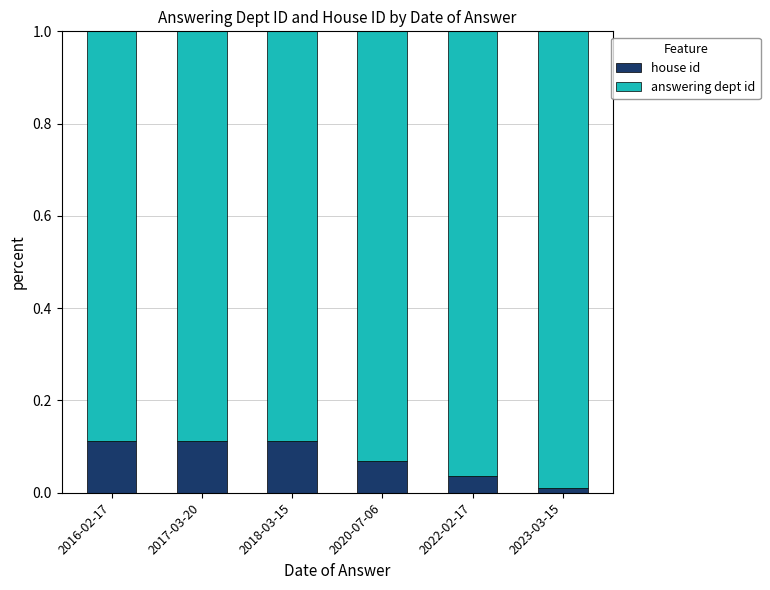

At which label does house id reach its minimum?

2023-03-15